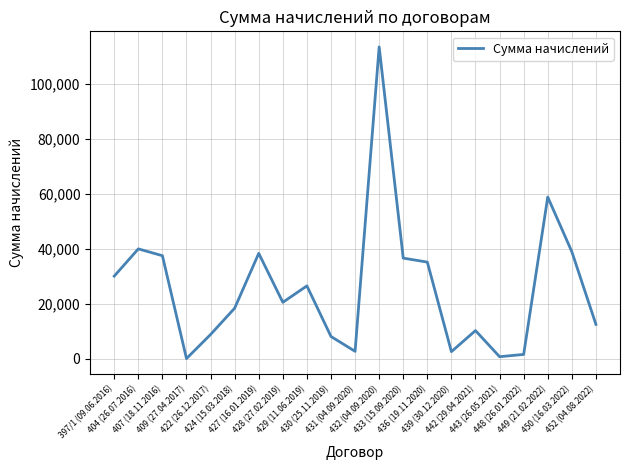

Is this an area chart (filled region under the line)?

No